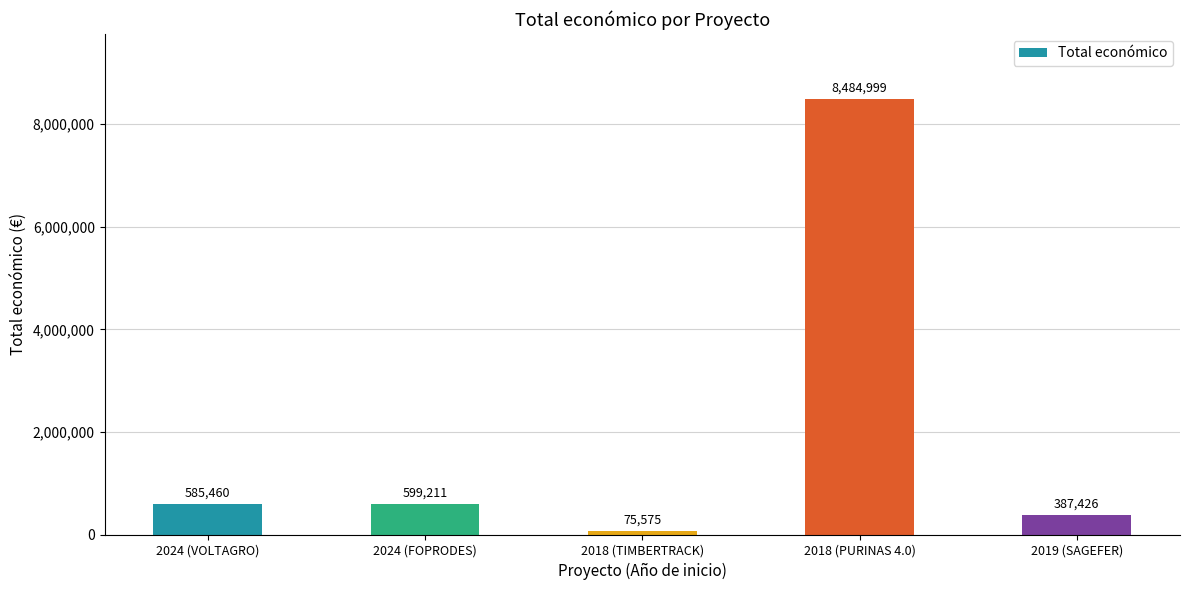

Does the chart contain stacked bars?

No